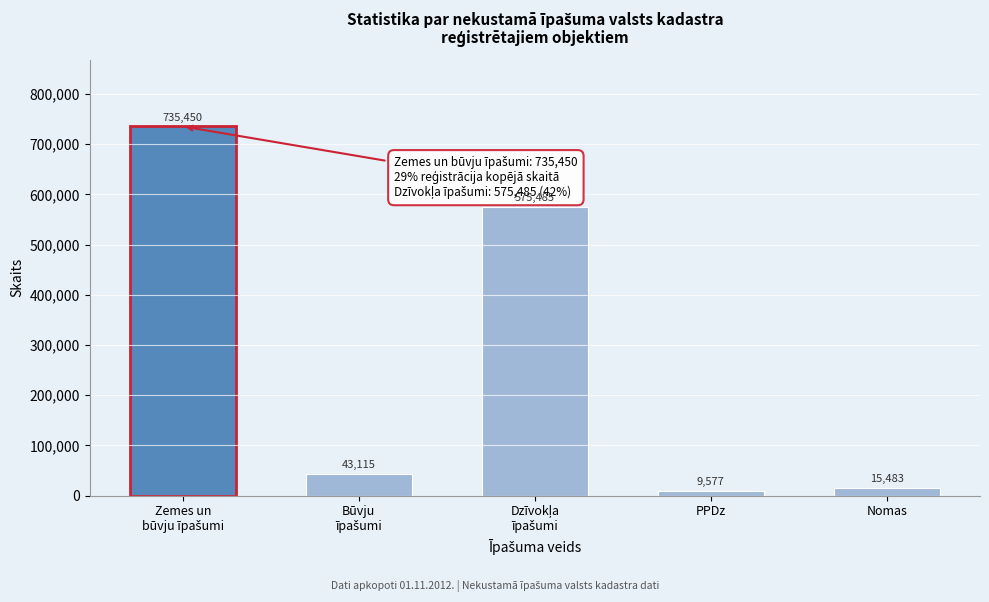

Reading left to right, list all the values displayed in this chart.

735450	43115	575485	9577	15483